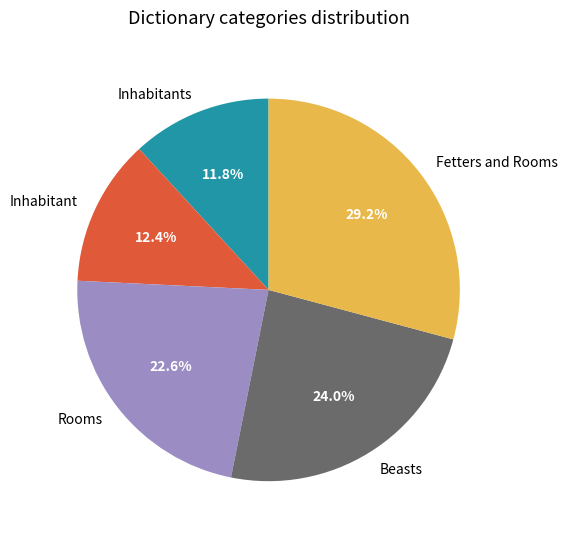

Is there a majority slice in this chart?

No